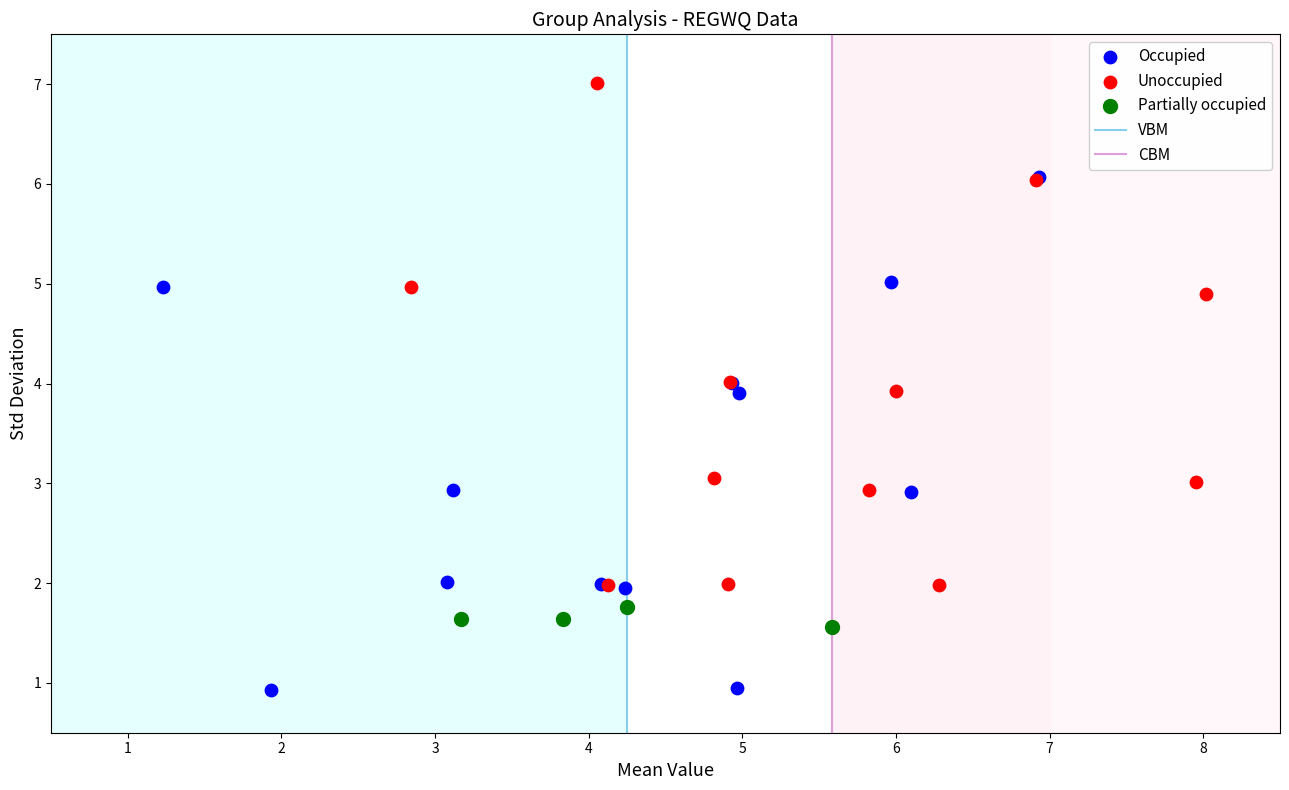

Which series contains the highest Y value?

Unoccupied